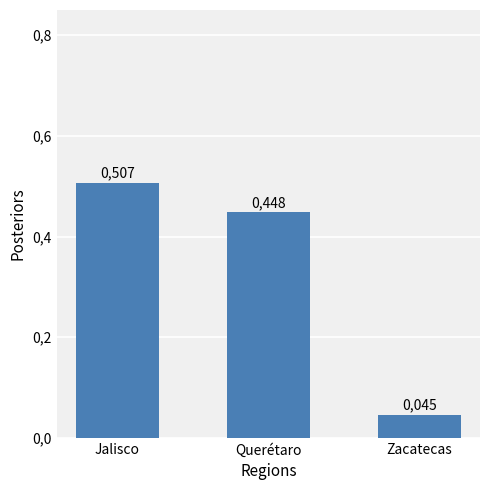

The chart shows a value of 0.0 at Zacatecas. True or false?

False